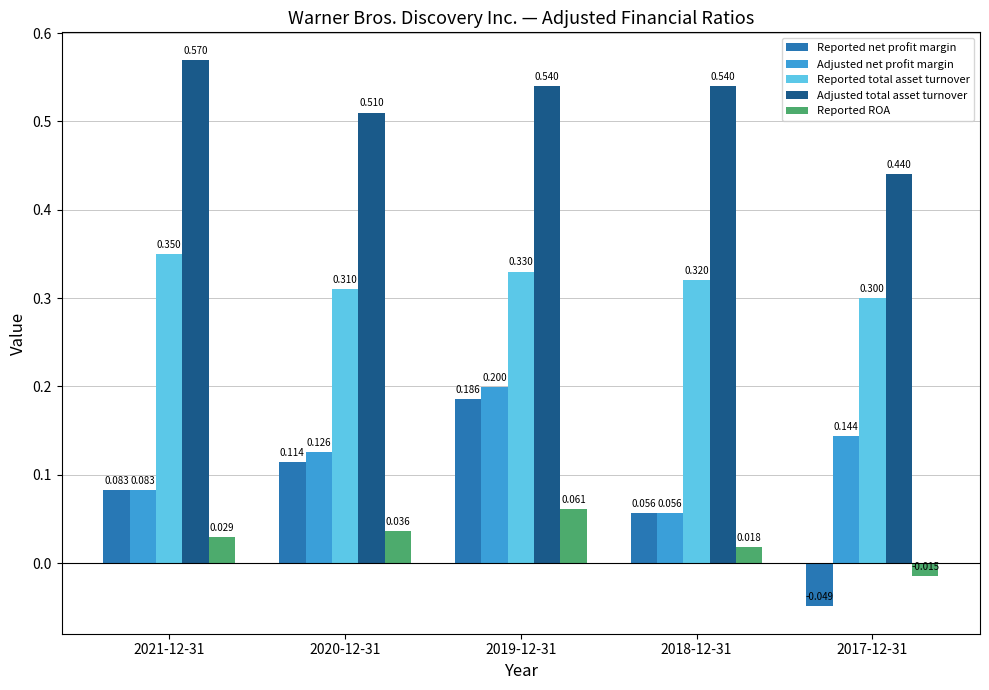

Rank the series at 2019-12-31 from lowest to highest value.

Reported ROA, Reported net profit margin, Adjusted net profit margin, Reported total asset turnover, Adjusted total asset turnover